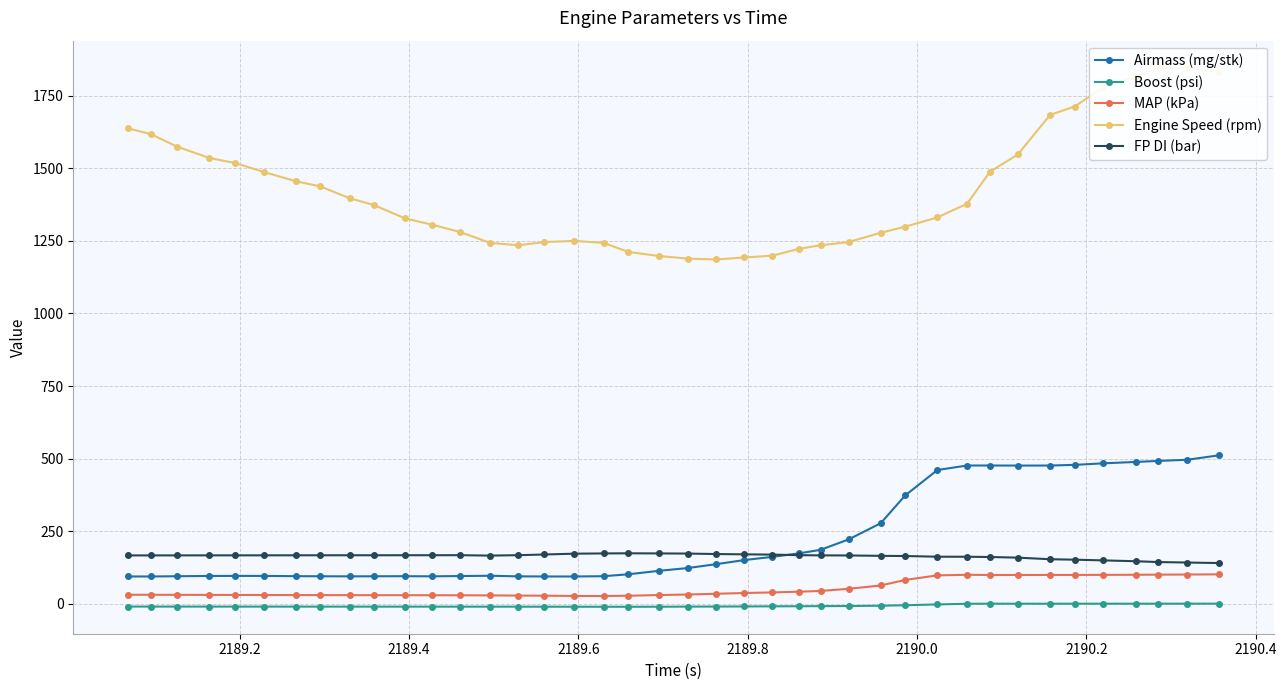

What is the value of the Airmass (mg/stk) point at the 26th from the left?

185.7